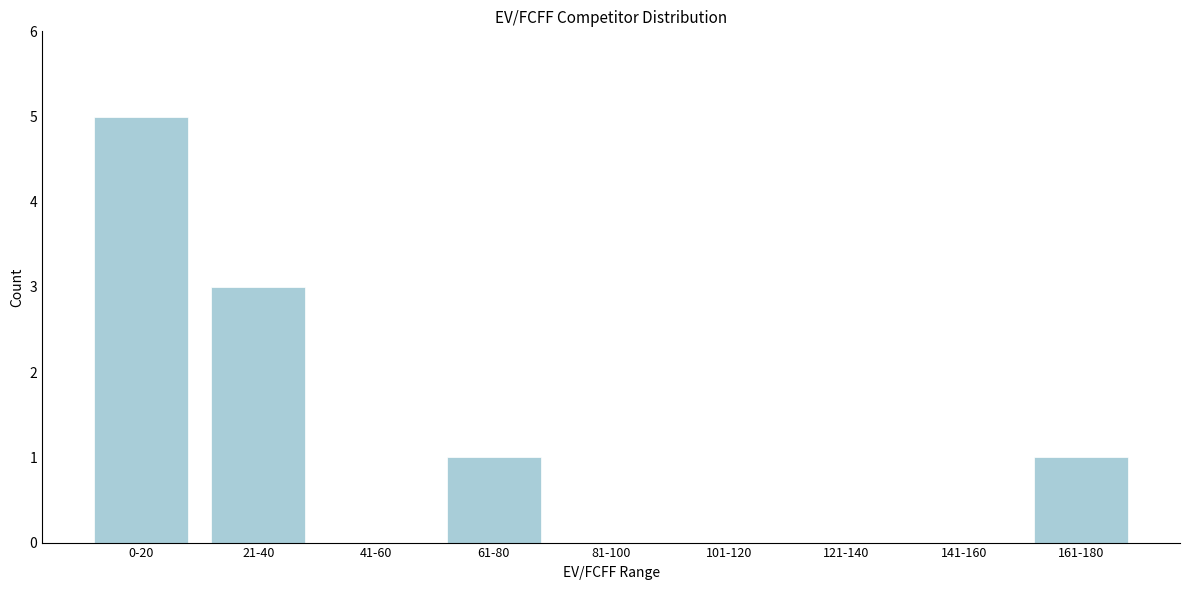

Reading left to right, what are all the values shown in this chart?

0-20=5	21-40=3	41-60=0	61-80=1	81-100=0	101-120=0	121-140=0	141-160=0	161-180=1